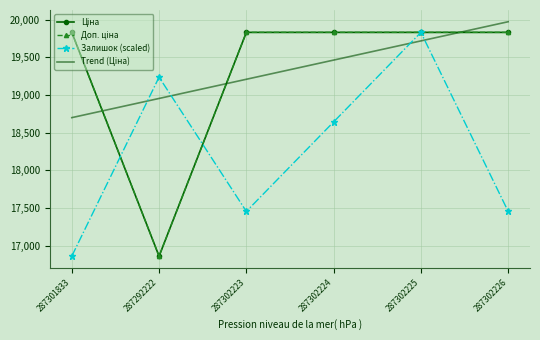

The value of Ціна at 287302223 is 19831.1. True or false?

True